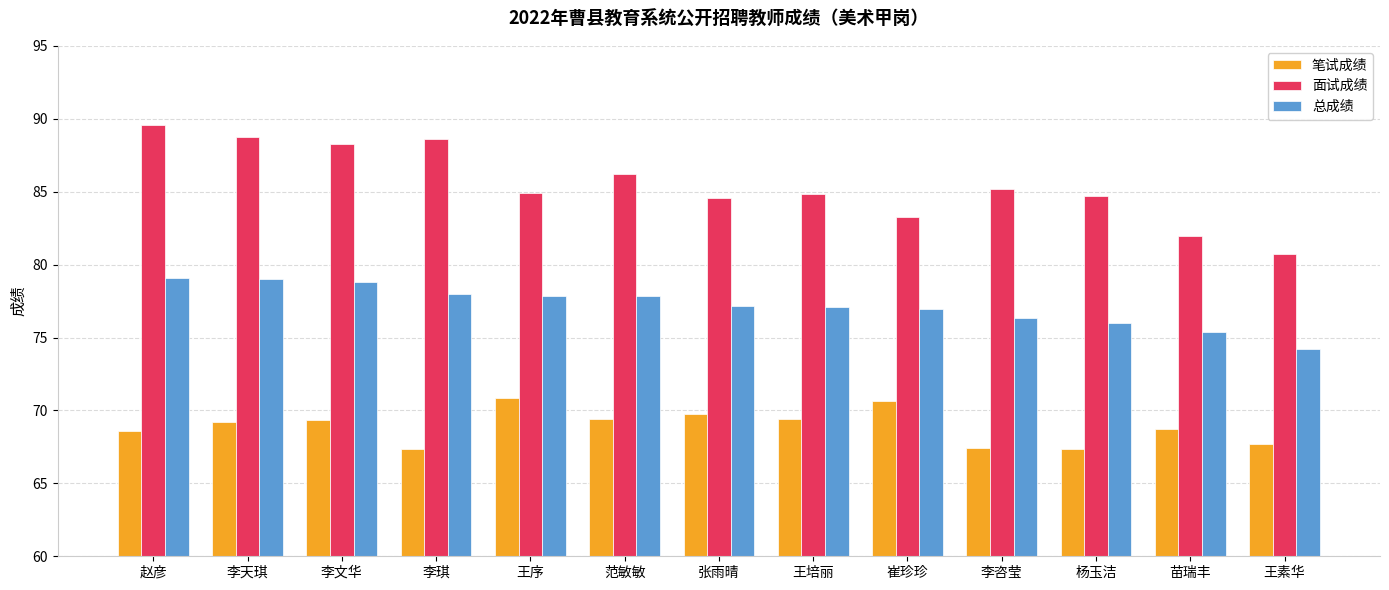

True or false: 总成绩 has a value of 74.2 at 王素华.

True